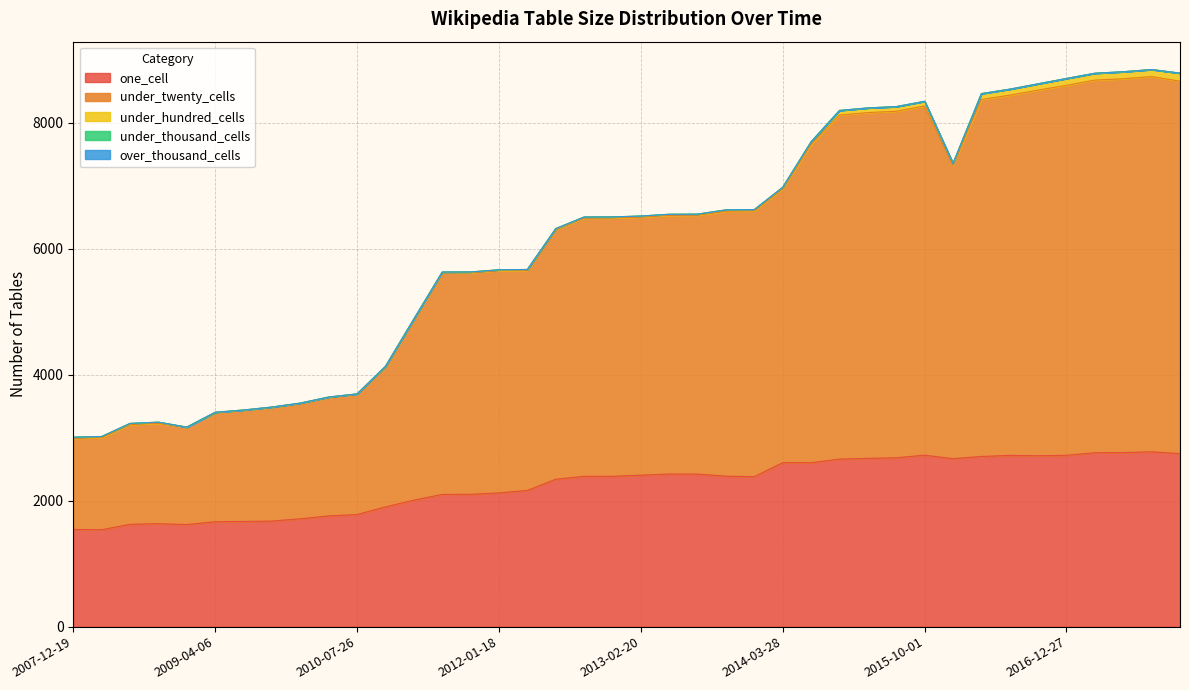

What is the difference between the highest and lowest values at 2017-04-12?

5919